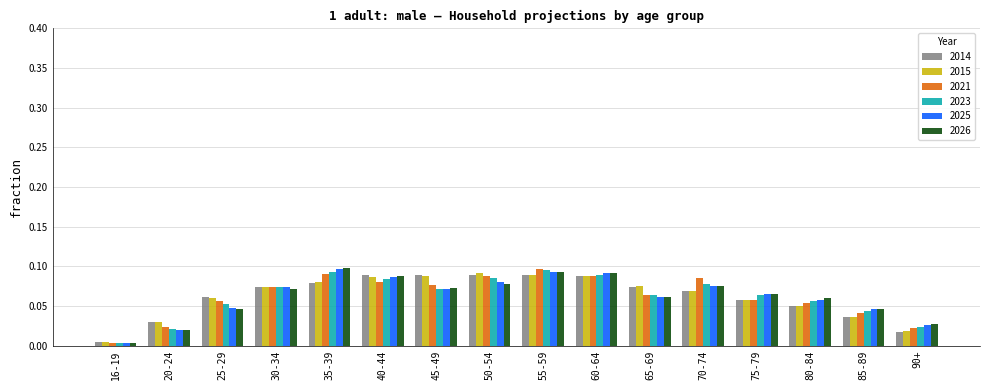

What position from the left is 65-69?

11